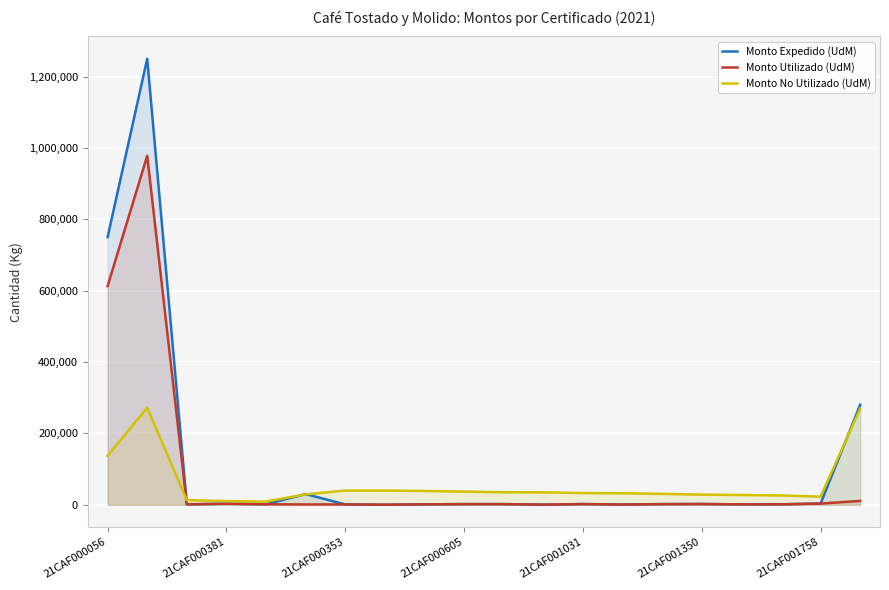

Read the Monto Utilizado (UdM) value at 14.

1717.6